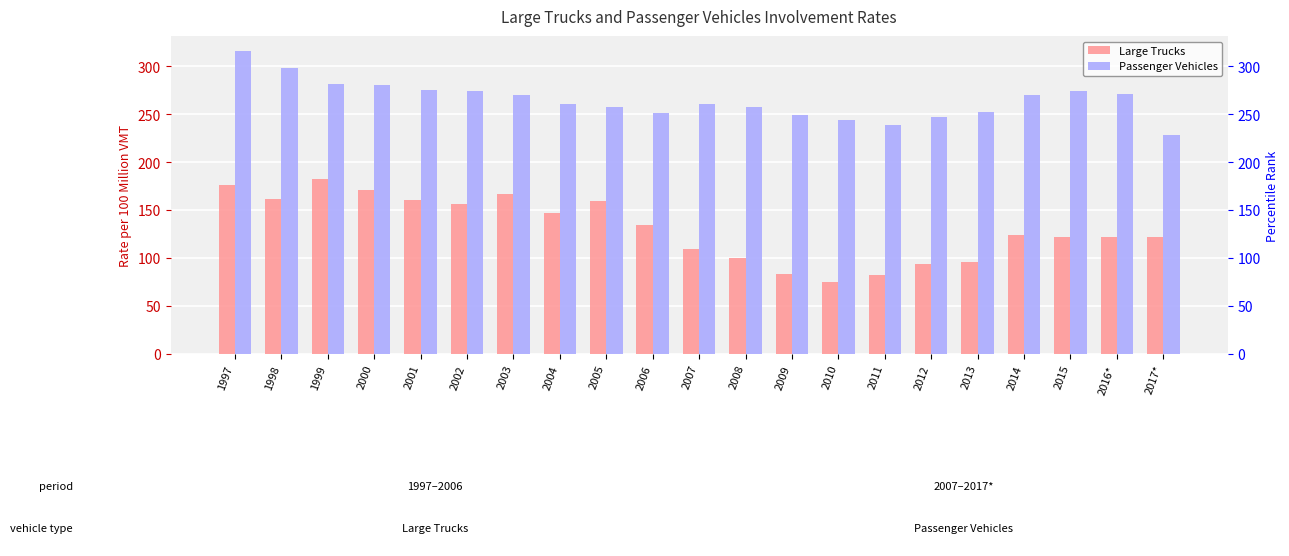

Is the value of Passenger Vehicles at 2002 greater than the value of Large Trucks at 2002?

Yes